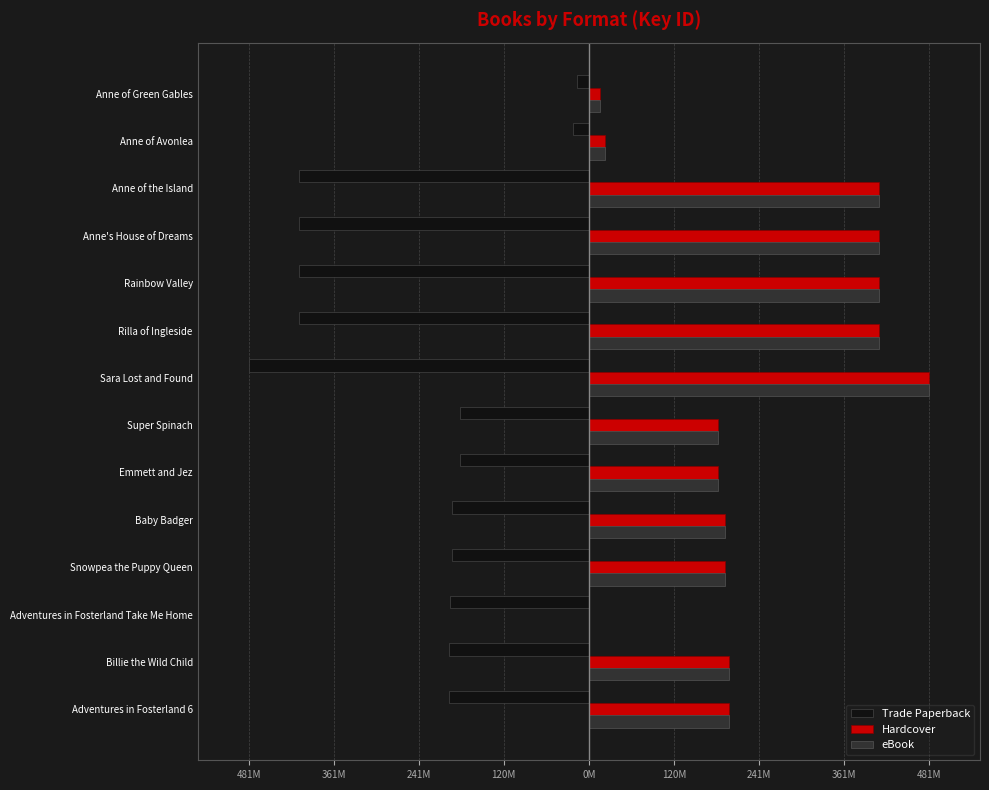

What are all the series names shown in the legend?

Trade Paperback, Hardcover, eBook